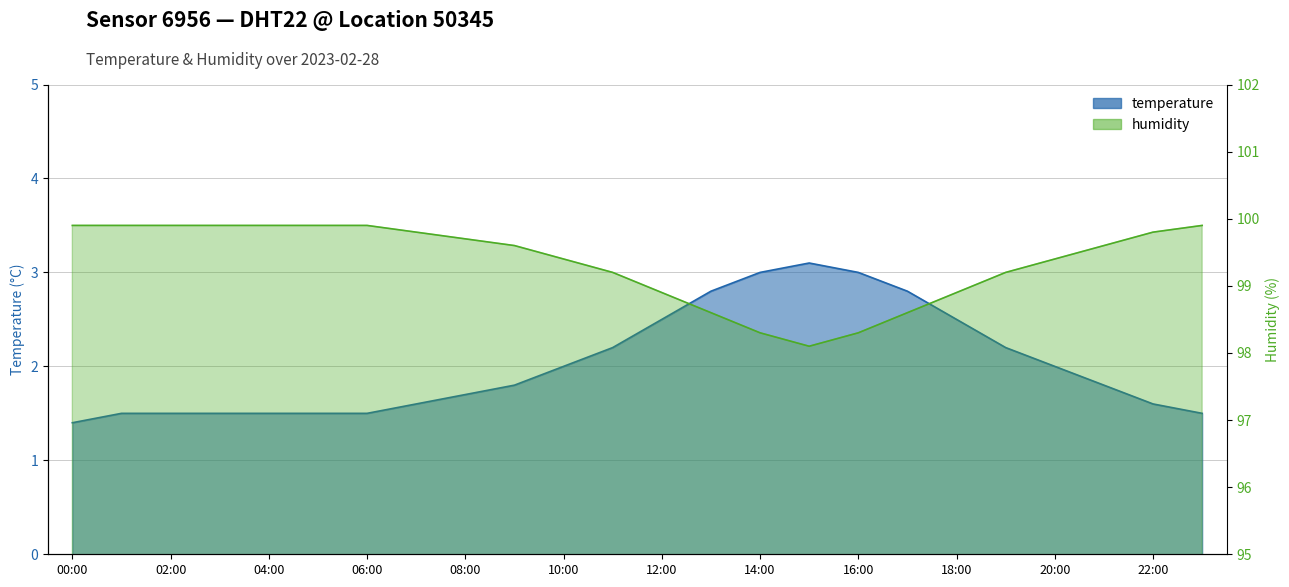

What position from the left is 21:00?

22